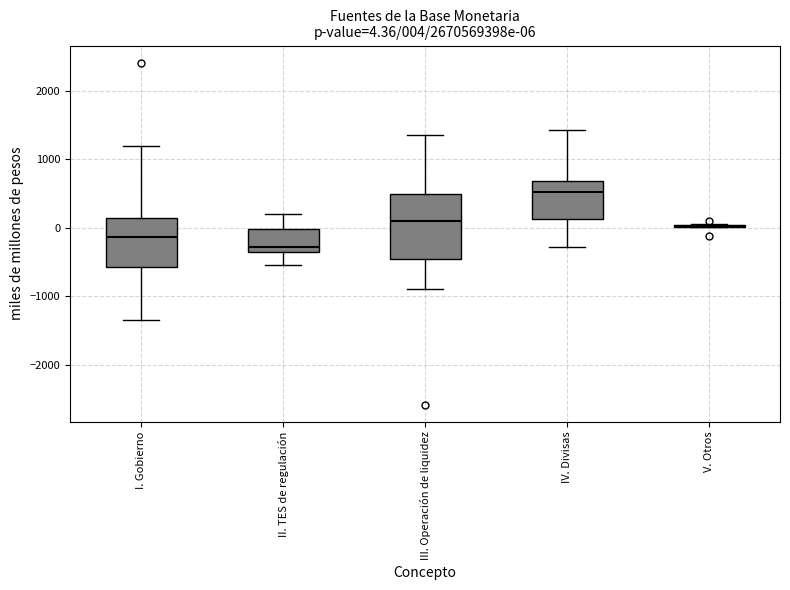

Comparing the boxes themselves (not the whiskers), which one is the tallest?

III. Operación de liquidez